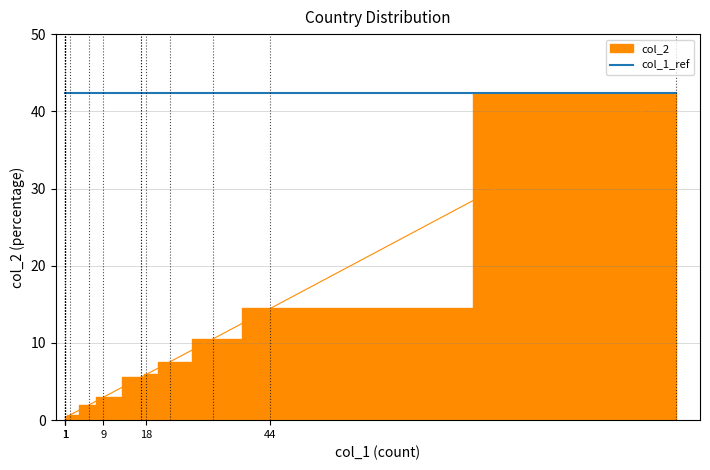

Reading left to right, transcribe all the data shown in this chart.

United States=42.4	Brazil=14.5	Moldova, Republic of=10.5	Embrapa=7.6	N/A=5.9	Canada=5.6	Germany=5.6	China=3.0	Italy=2.0	Costa Rica=0.7	Ireland=0.3	Colombia=0.3	Ukraine=0.3	United Kingdom=0.3	Korea, Republic of=0.3	India=0.3	France=0.3